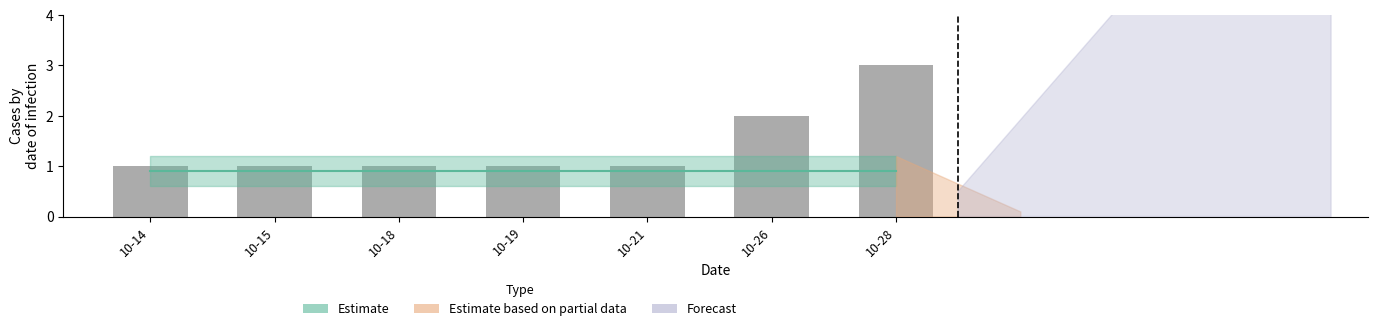

Is it true that the value at 10-26 is 3?

False